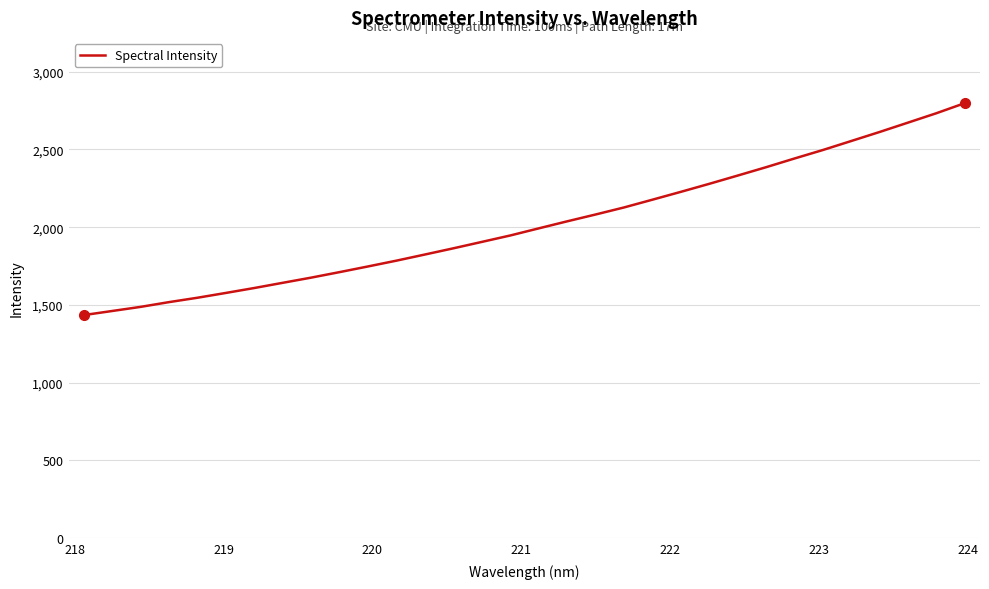

What is the difference between the maximum and minimum values?

1363.7